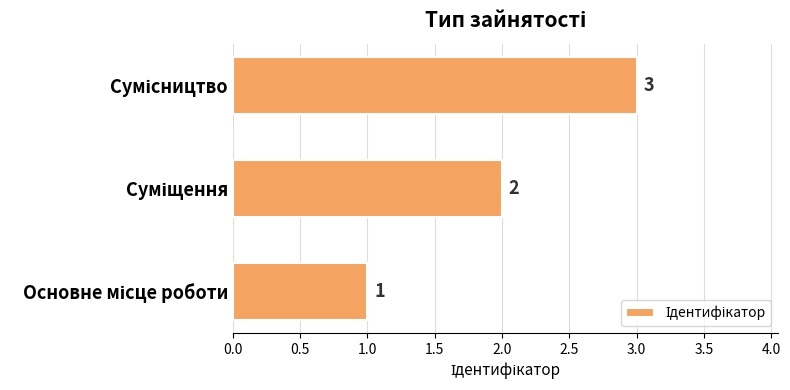

What is the sum of all values?

6